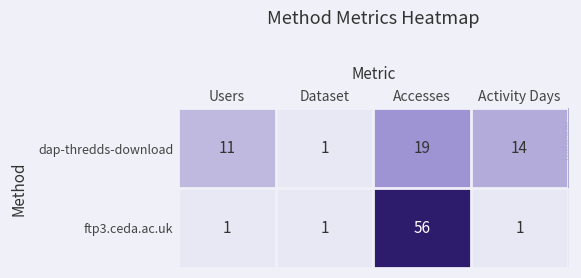

List the series in order of their overall mean, highest first.

ftp3.ceda.ac.uk, dap-thredds-download